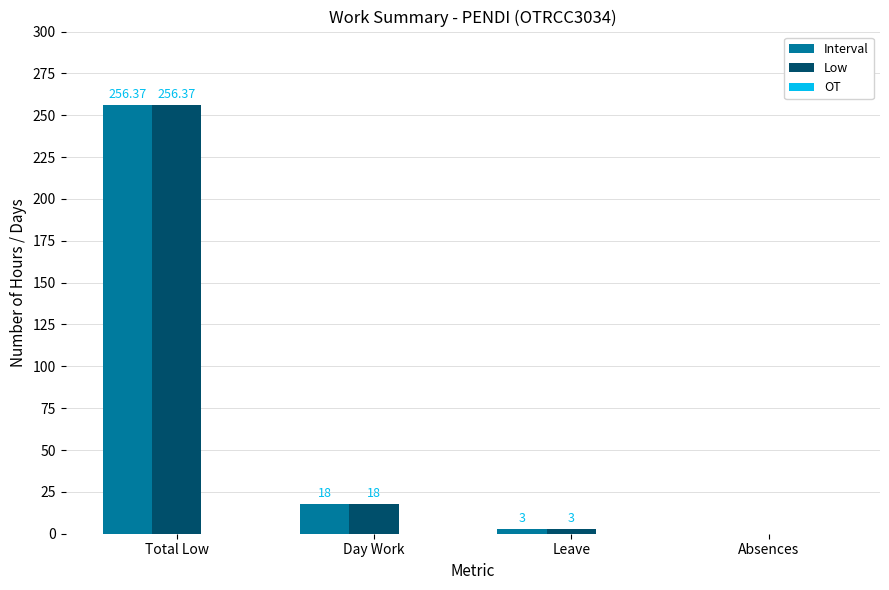

Where does the Interval series first go above 18?

Total Low